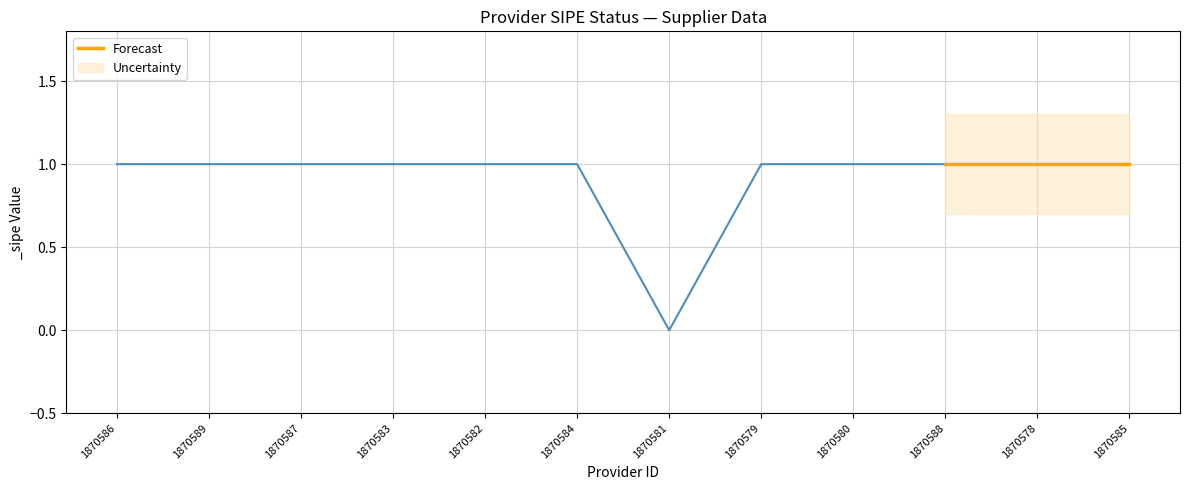

What value does the data have at 1870588?

1